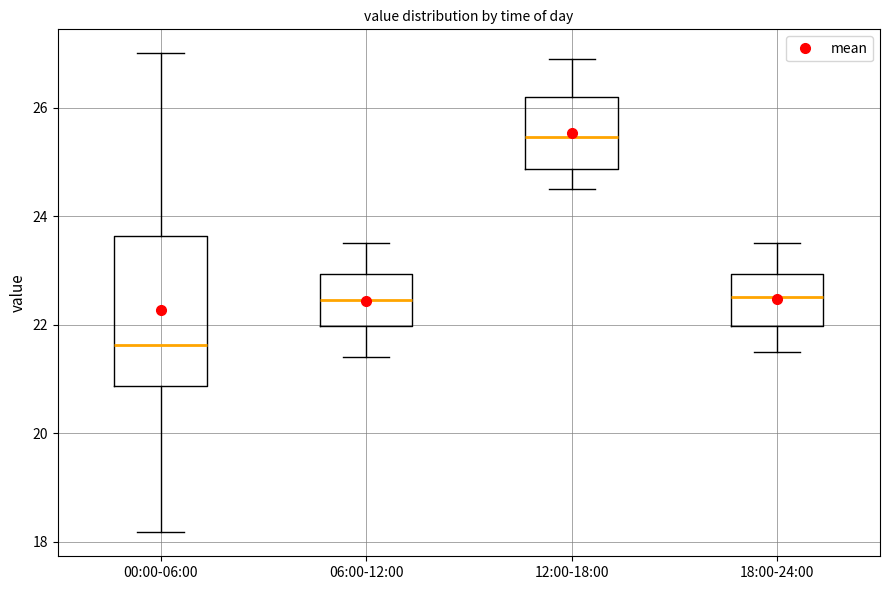

Comparing the boxes themselves (not the whiskers), which one is the tallest?

00:00-06:00